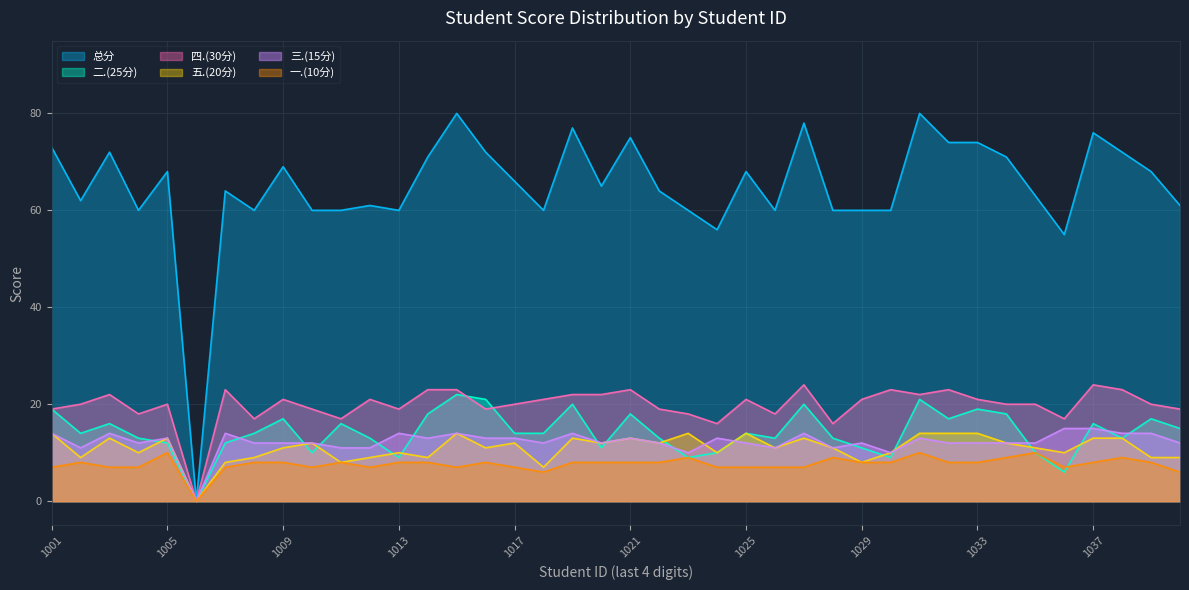

Is the value of 三.(15分) at 2022111018 greater than the value of 总分 at 2022111040?

No